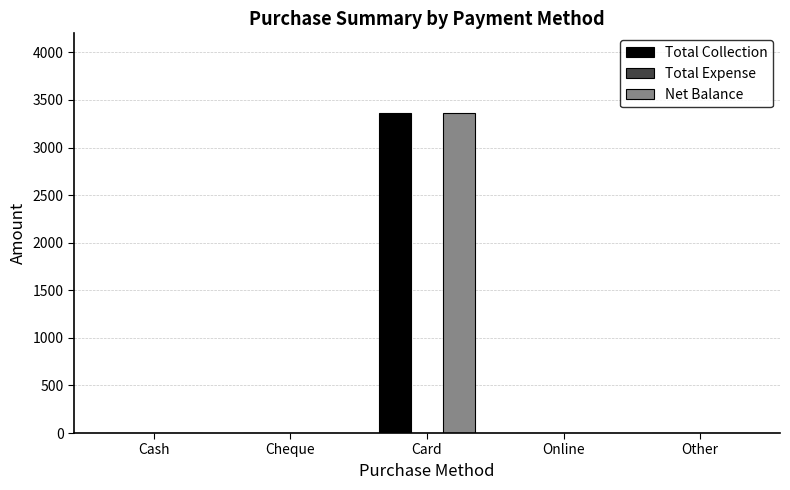

At which category is the sum across all series the highest?

Card